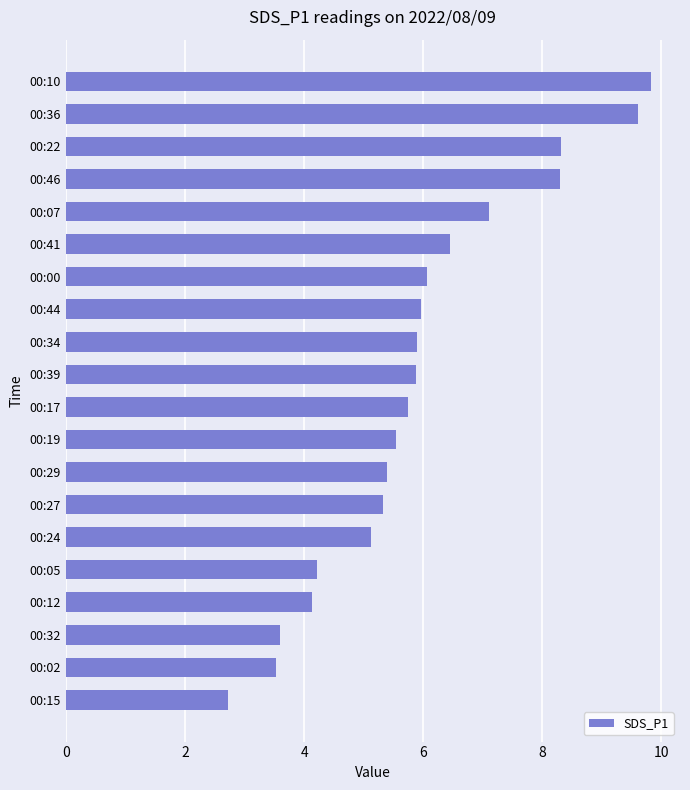

How many distinct data groups are displayed?

1